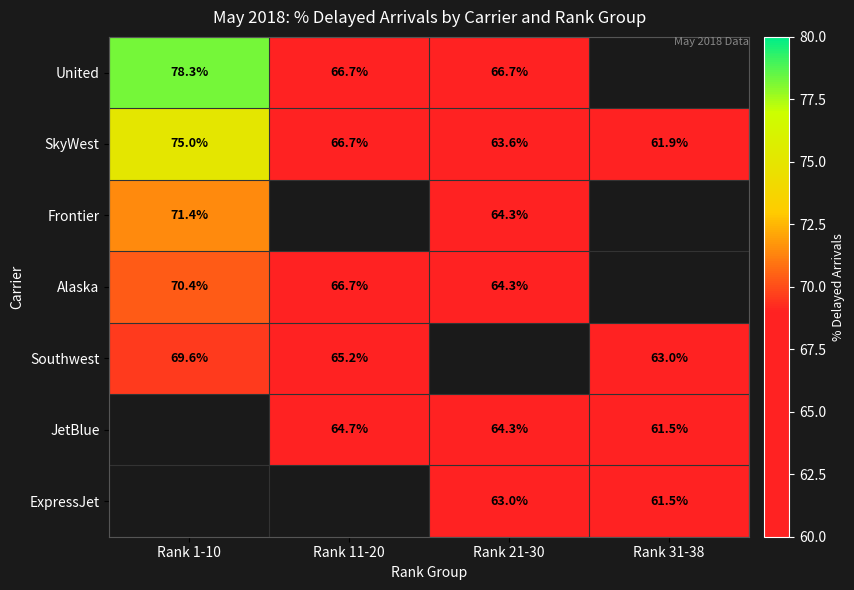

Is it true that ExpressJet equals 63.0 at Rank 21-30?

True